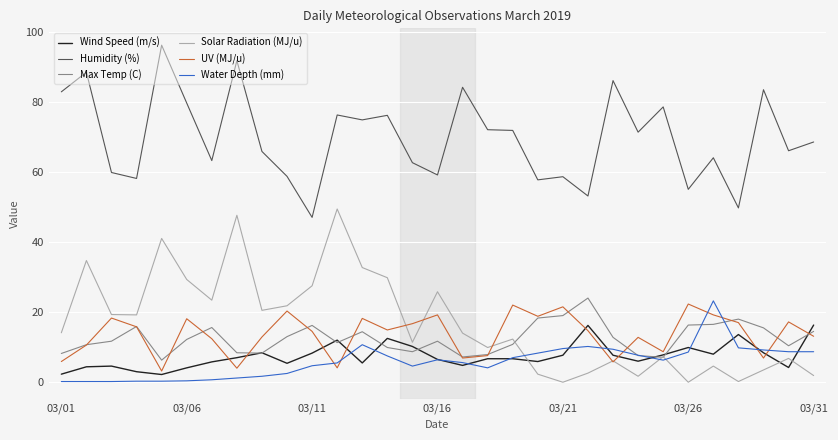

What is the difference between the maximum and second lowest values in the Humidity (%) series?

46.4